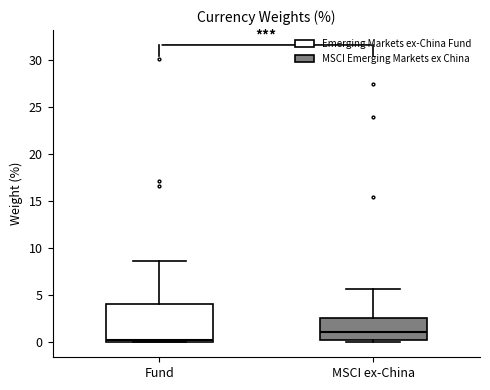

Comparing the boxes themselves (not the whiskers), which one is the tallest?

Fund